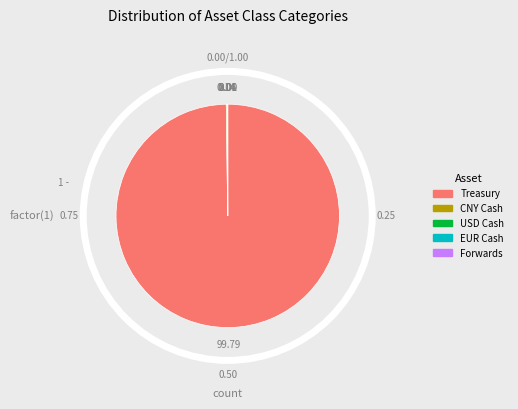

Is there any slice that represents more than half of the pie?

Yes